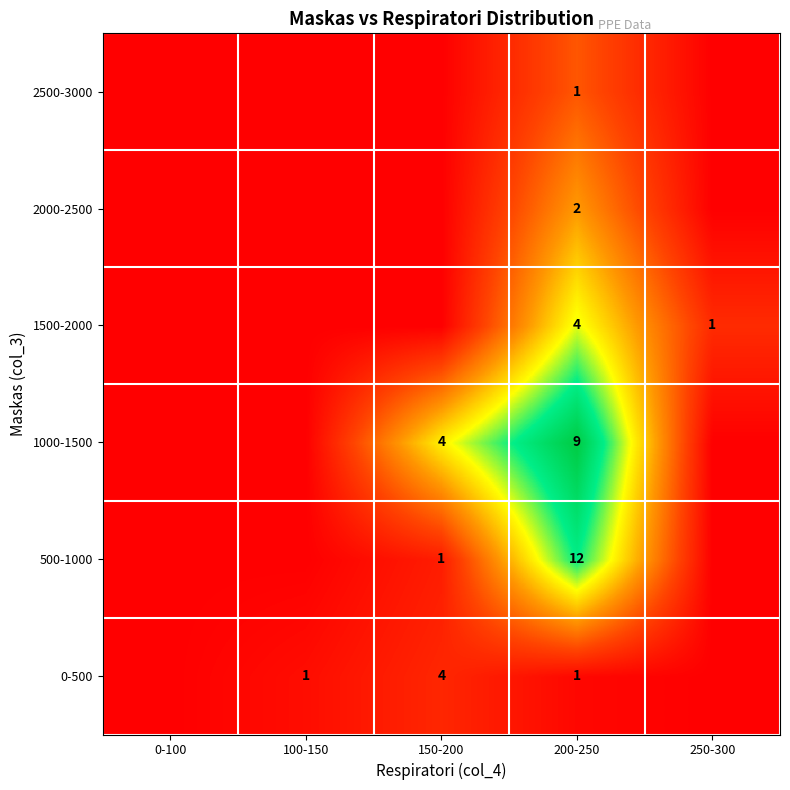

The value of 0-500 at 200-250 is 0. True or false?

False